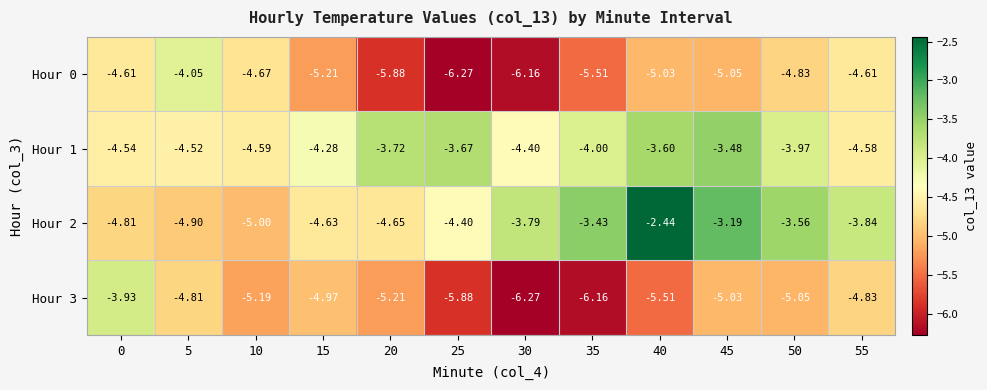

Is the value of Hour 1 at 55 greater than the value of Hour 3 at 20?

Yes